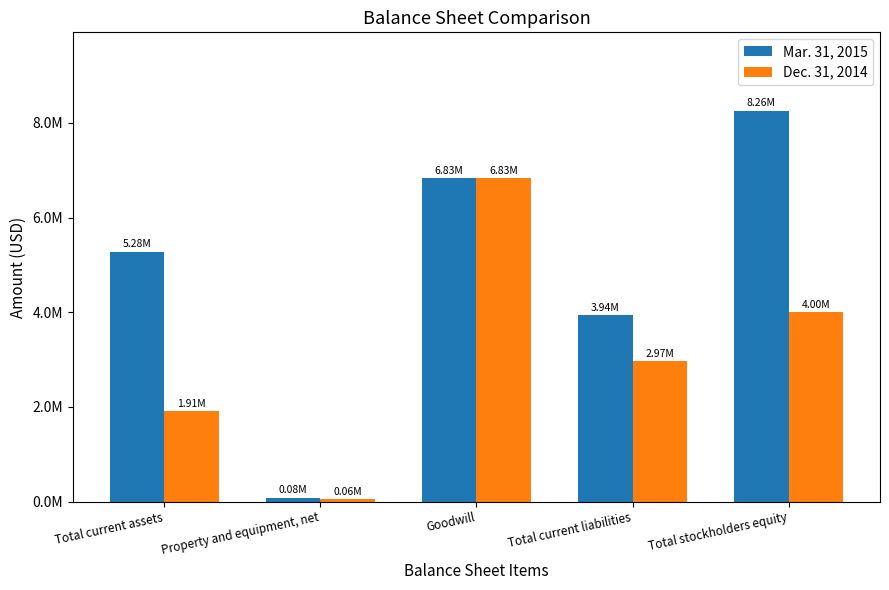

What is the sum of the Dec. 31, 2014 values at Total stockholders equity and Property and equipment, net?

4057766